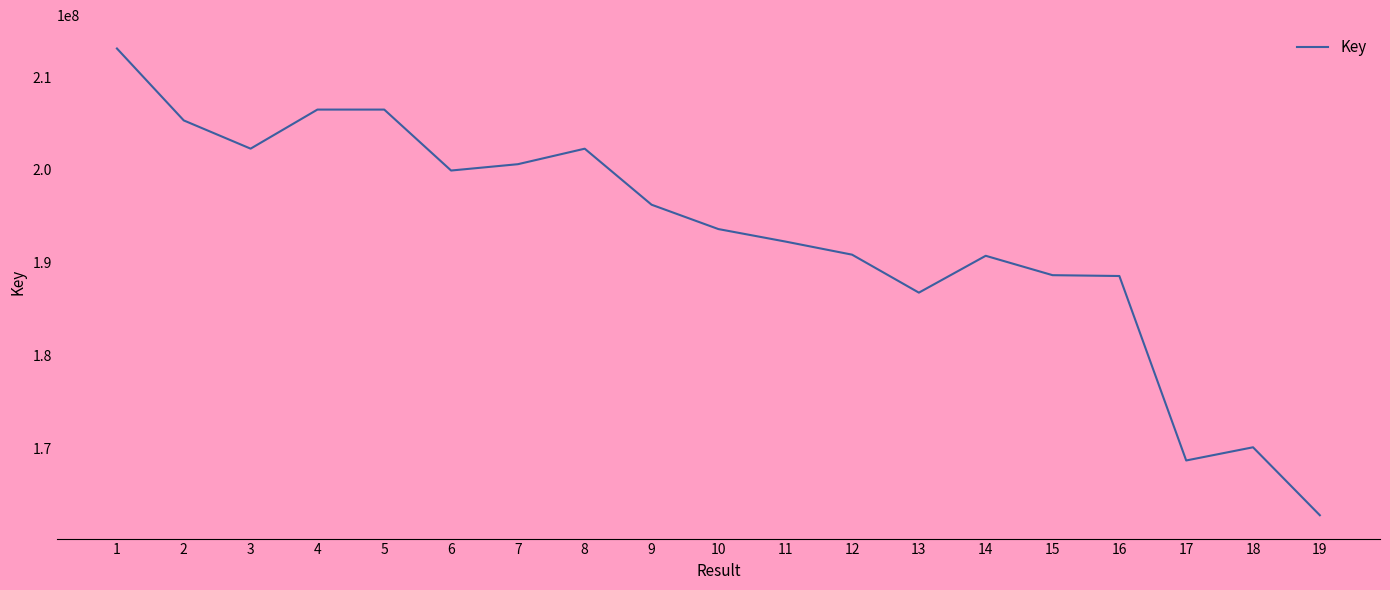

What is the approximate value at 13, to the nearest 50?

186777100